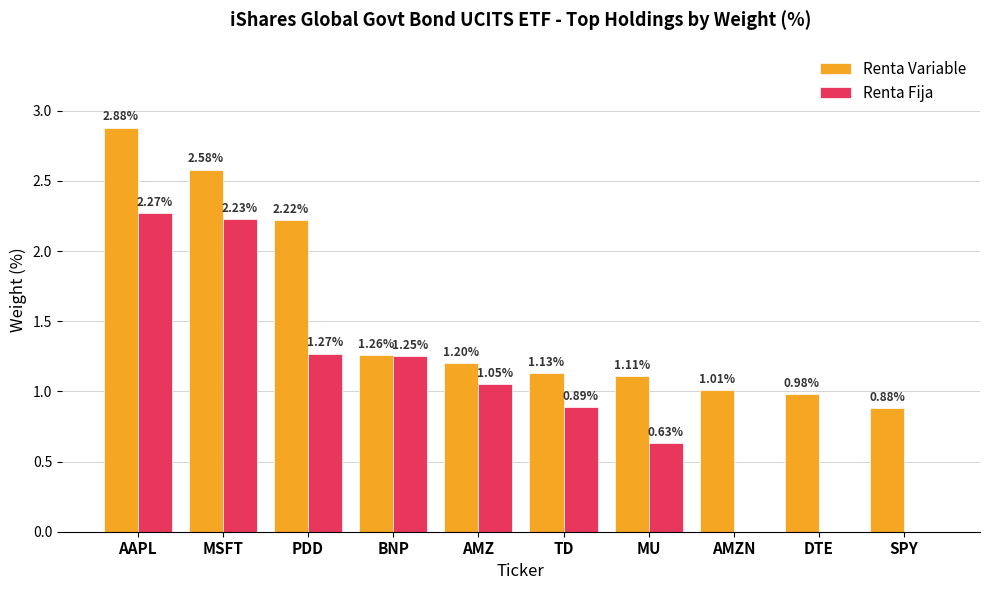

At which label does Renta Variable reach its peak?

AAPL